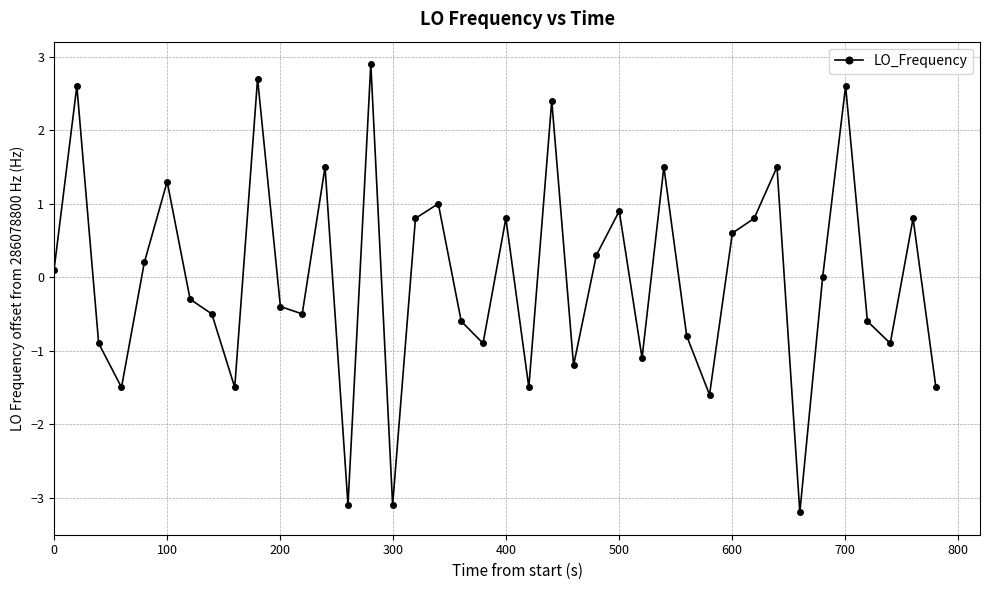

What is the difference between the maximum and minimum values?

6.1